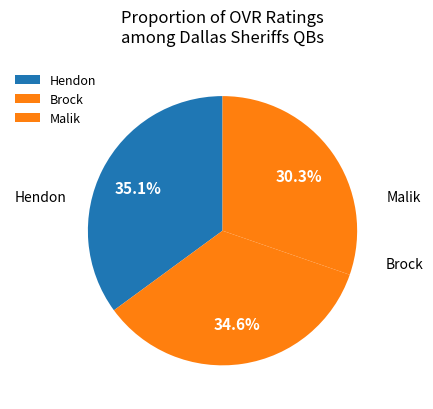

To the nearest percent, what is the difference between the Malik and Hendon slice percentages?

5%